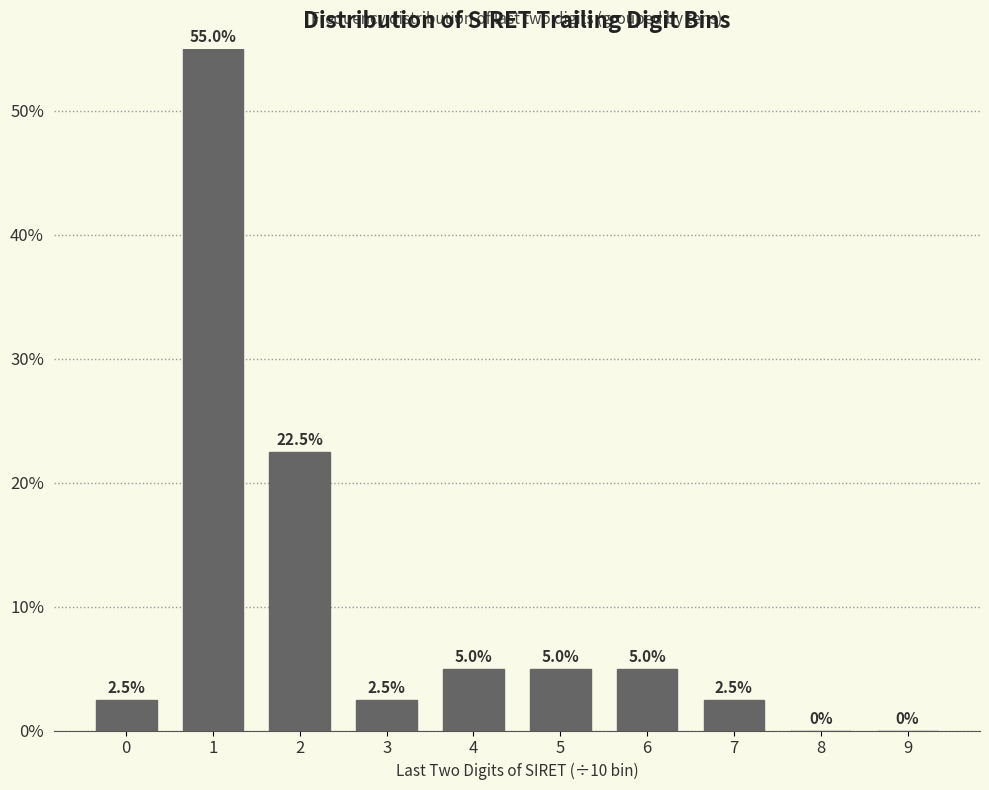

Reading left to right, extract all data points from this chart.

0=2.5	1=55.0	2=22.5	3=2.5	4=5.0	5=5.0	6=5.0	7=2.5	8=0.0	9=0.0